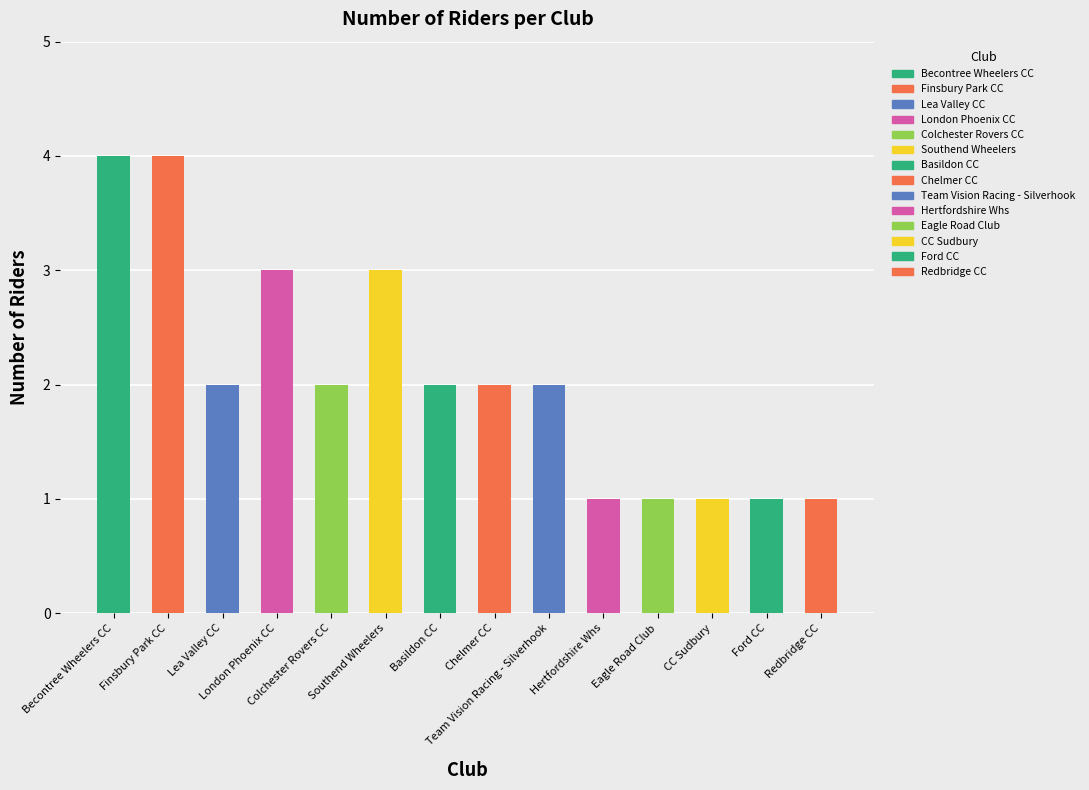

Reading left to right, transcribe all the data shown in this chart.

Becontree Wheelers CC=4	Finsbury Park CC=4	Lea Valley CC=2	London Phoenix CC=3	Colchester Rovers CC=2	Southend Wheelers=3	Basildon CC=2	Chelmer CC=2	Team Vision Racing - Silverhook=2	Hertfordshire Whs=1	Eagle Road Club=1	CC Sudbury=1	Ford CC=1	Redbridge CC=1